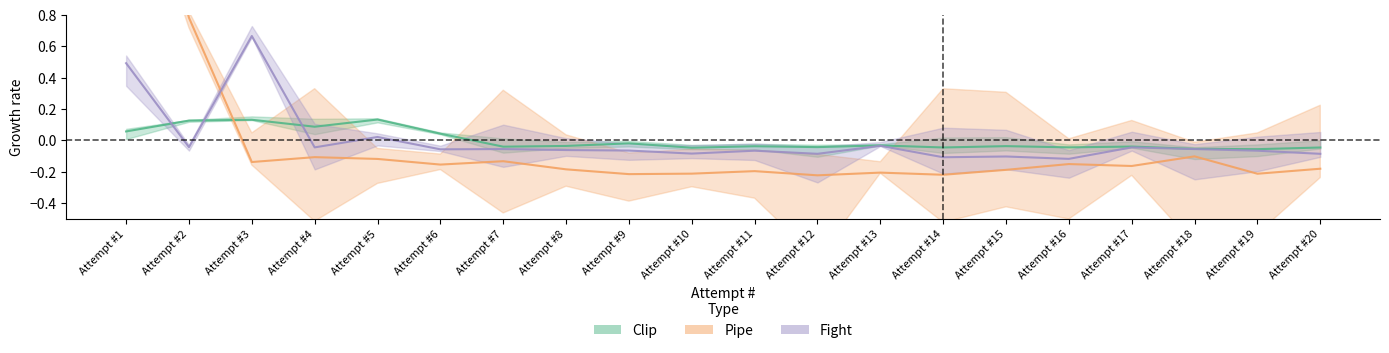

Rank the series by their average value, from lowest to highest.

Fight, Pipe, Clip